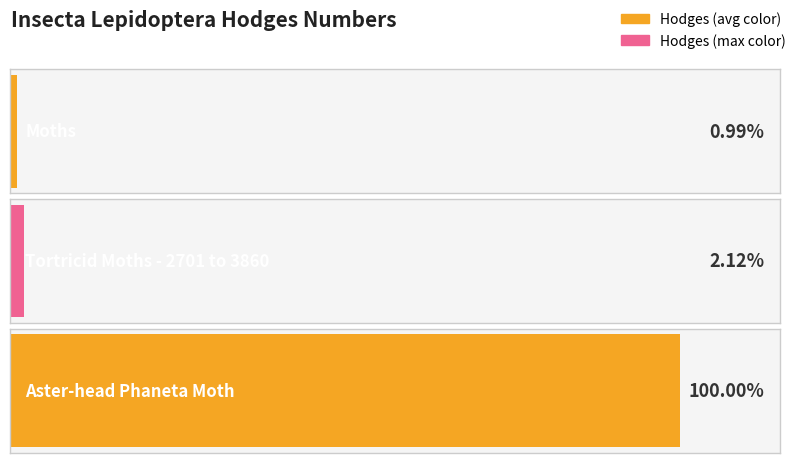

What is the average value?

1009.0